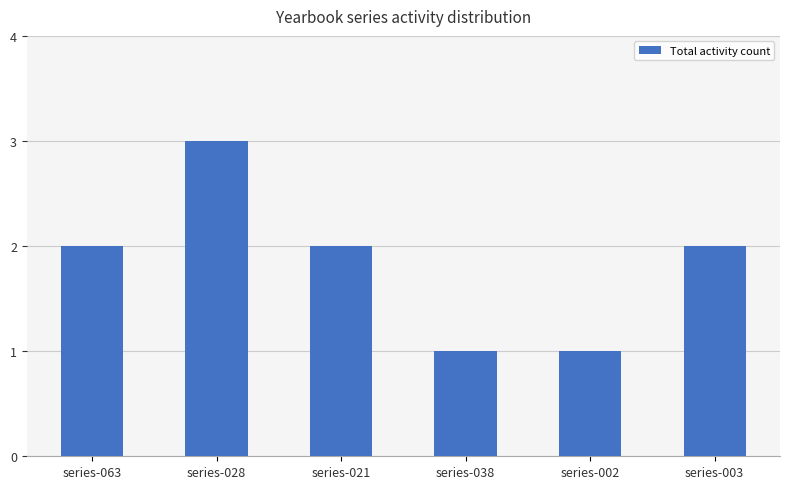

The value at series-028 is 3. True or false?

True